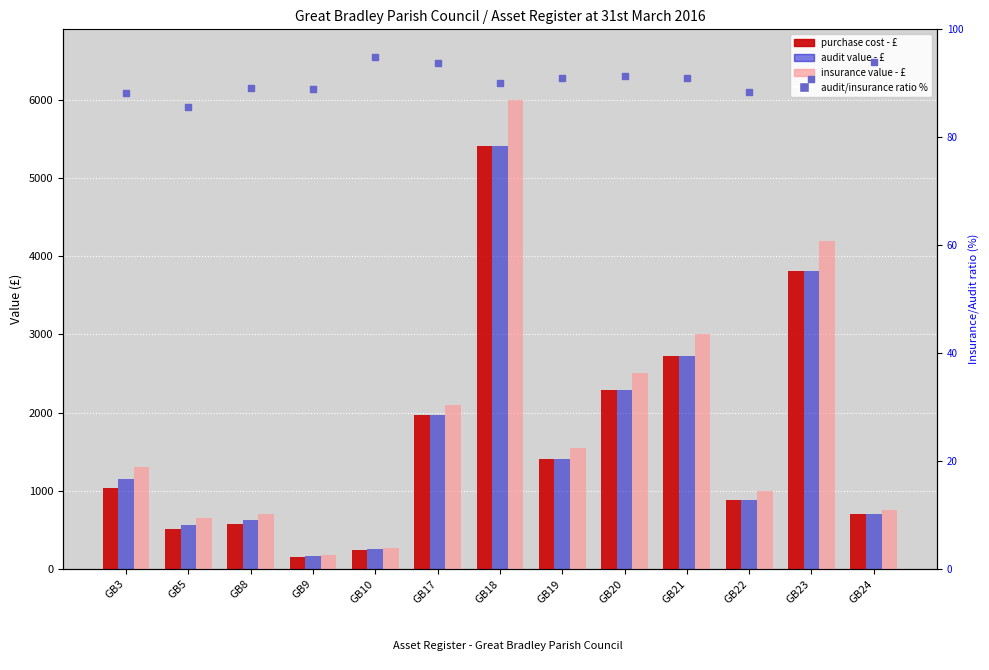

At which category is the sum across all series the highest?

GB18